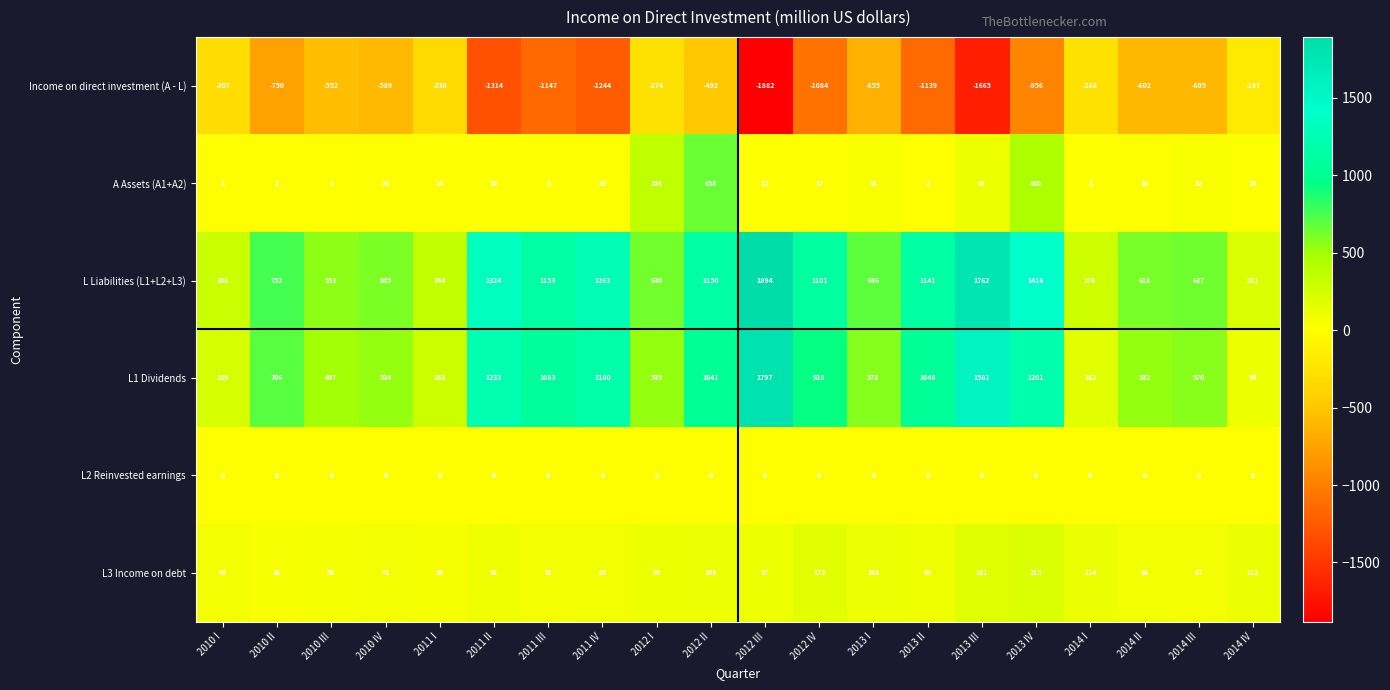

At which category does the chart reach its peak across all series?

2012 III